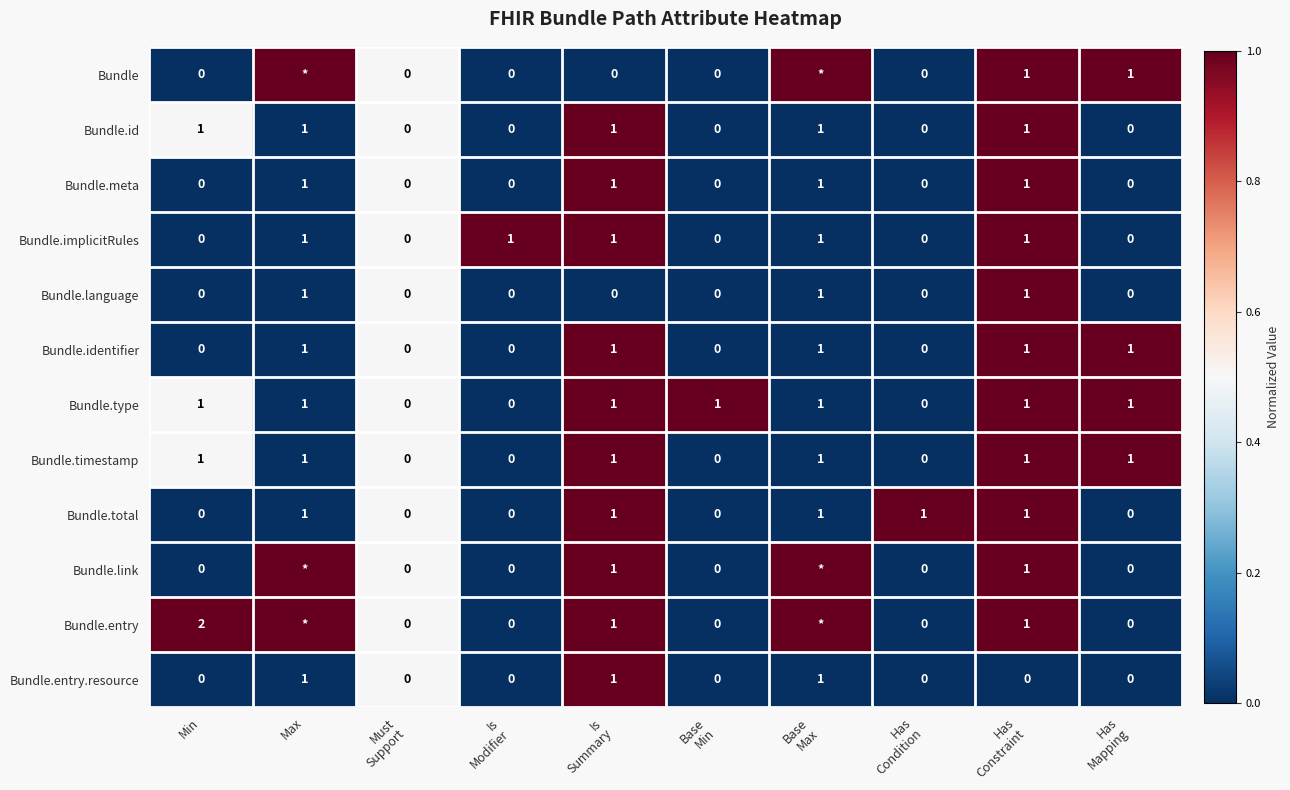

Count the Bundle.entry.resource values in the range 0 to 1.

10